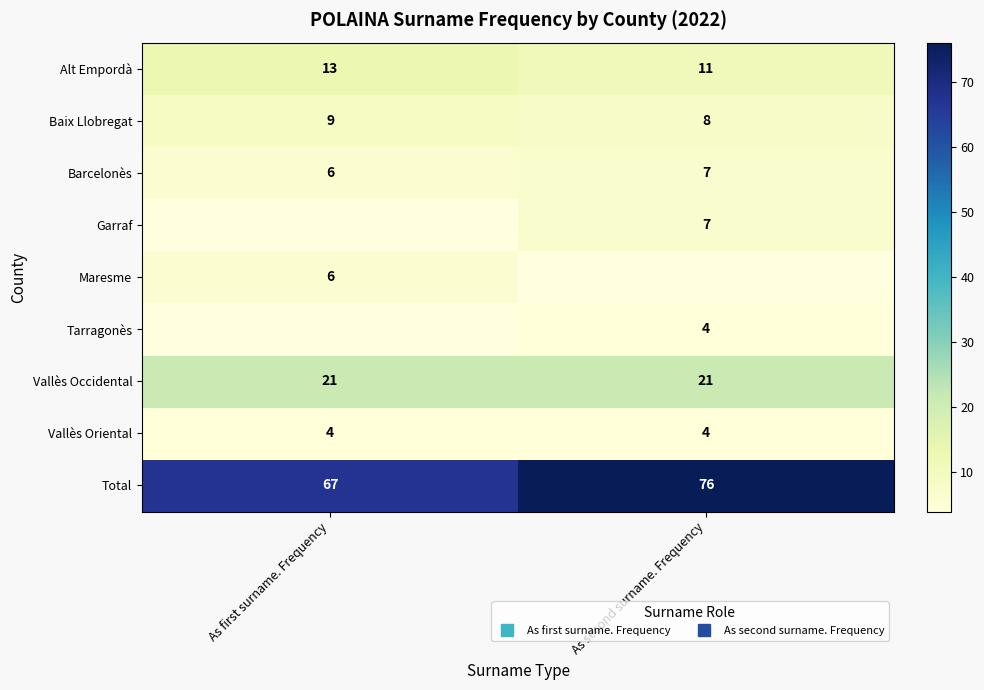

Which has a higher value, As first surname. Frequency or As second surname. Frequency?

As first surname. Frequency